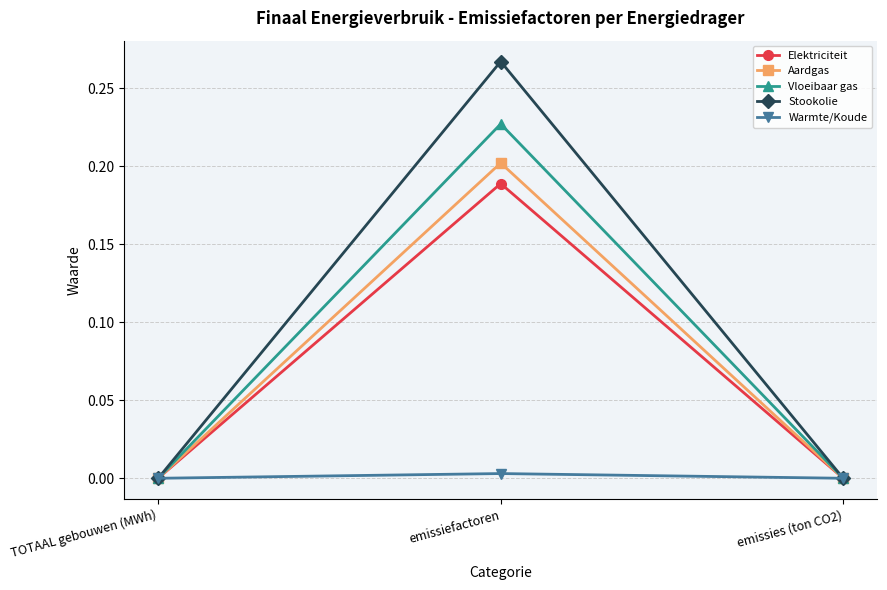

Which category has the highest value across all series?

emissiefactoren